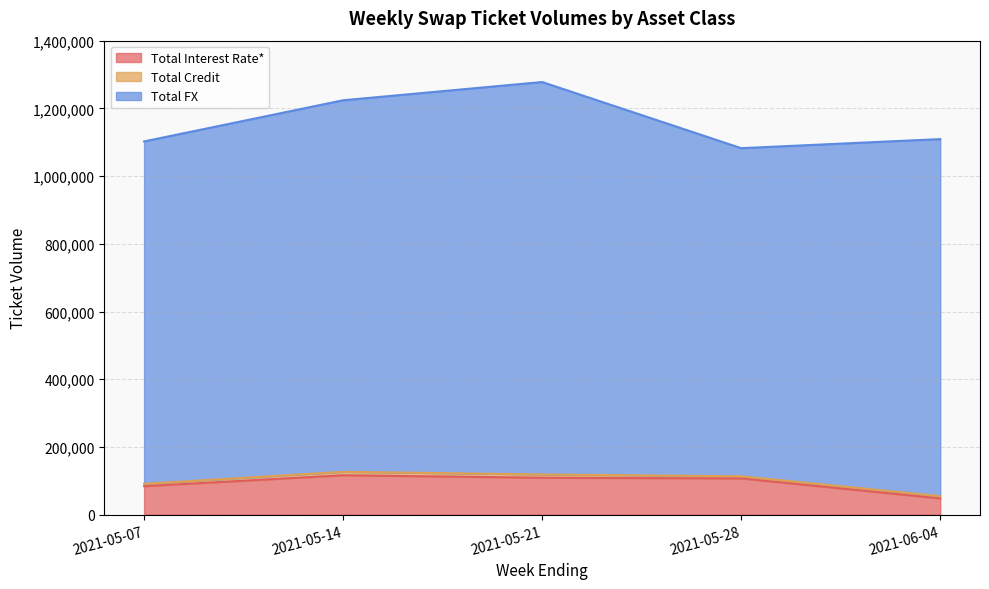

What is the value of the Total Credit point at the 1st from the left?

7071